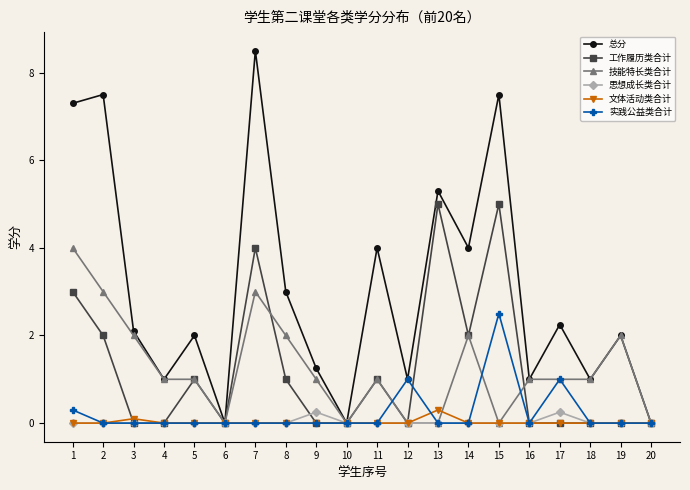

What is the highest value of the 实践公益类合计 series?

2.5